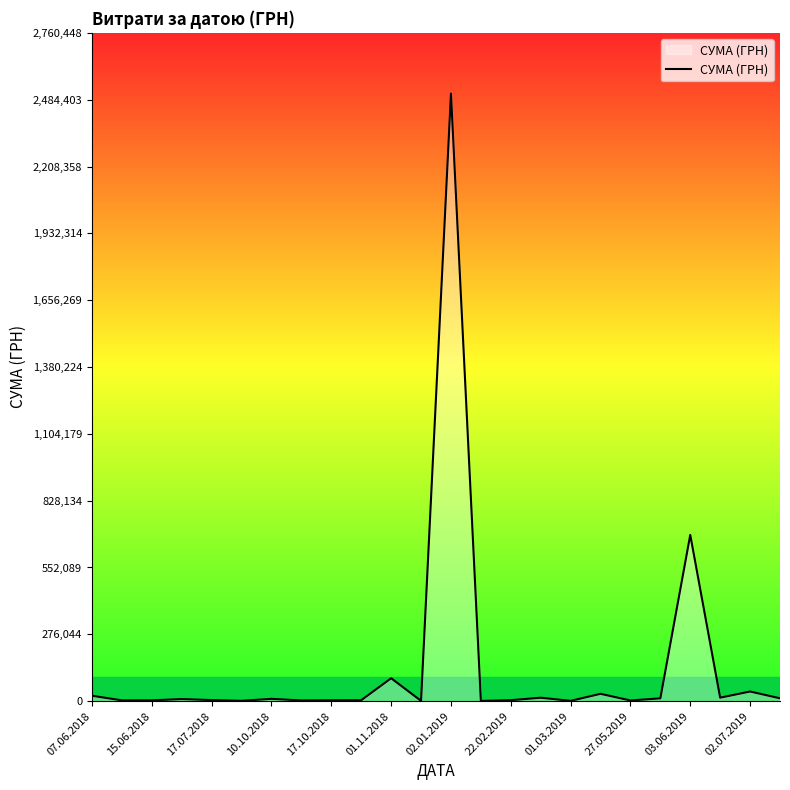

What is the difference between the maximum and minimum values?

2508633.7